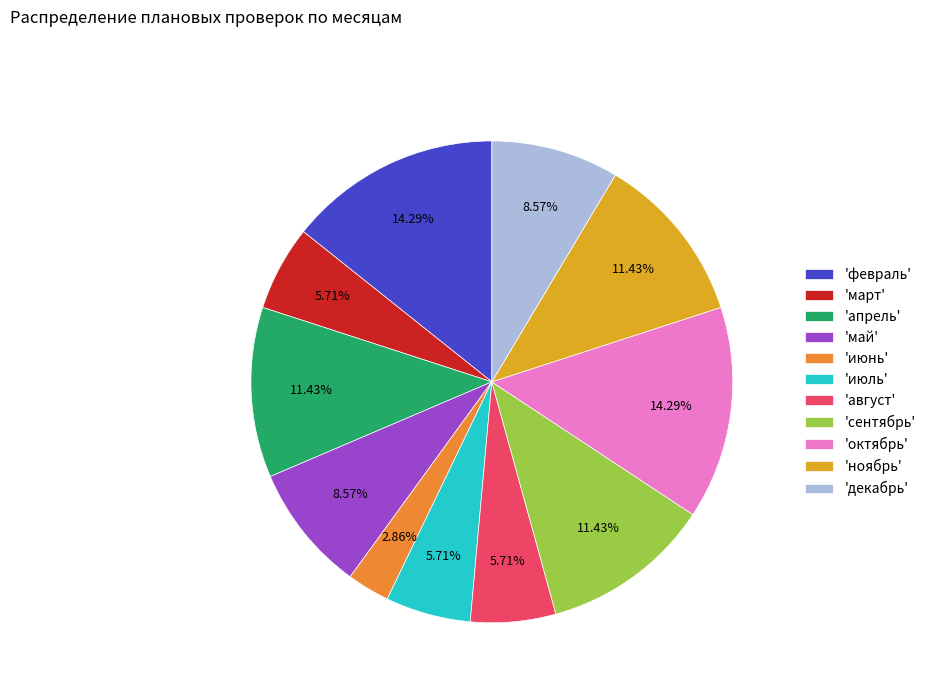

Which category has the smallest portion of the pie?

'июнь'